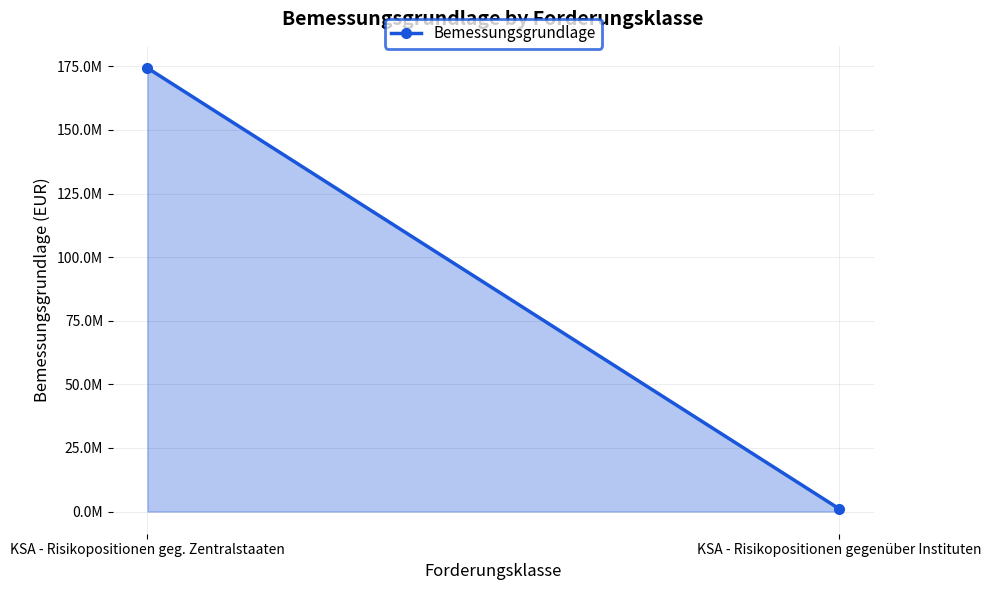

List the labels in order of value, largest first.

KSA - Risikopositionen geg. Zentralstaaten, KSA - Risikopositionen gegenüber Instituten